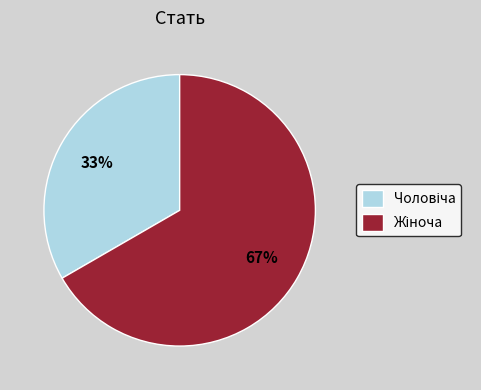

To the nearest percent, what is the average slice percentage?

50%